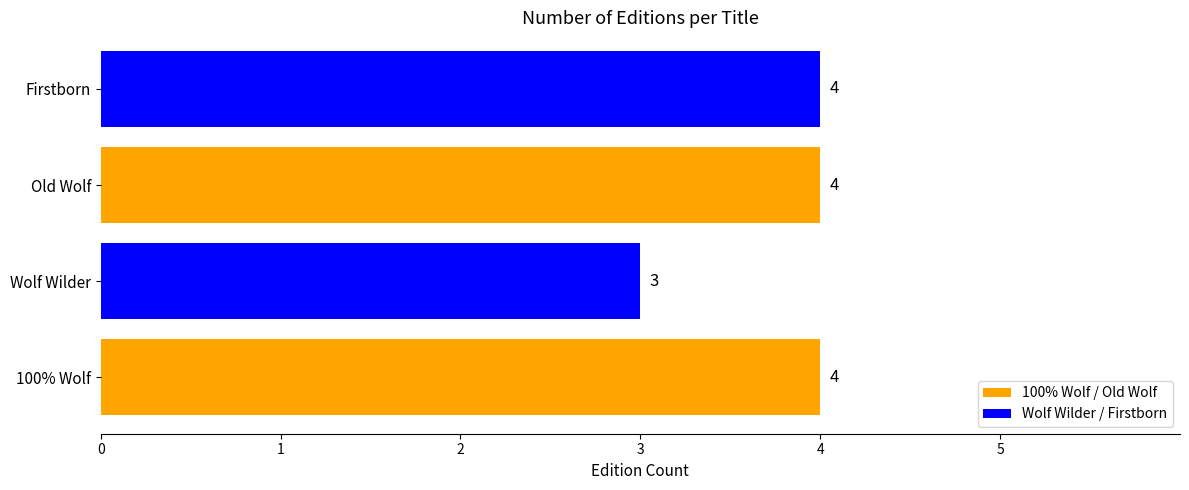

Count the values in the range 4 to 5.

3